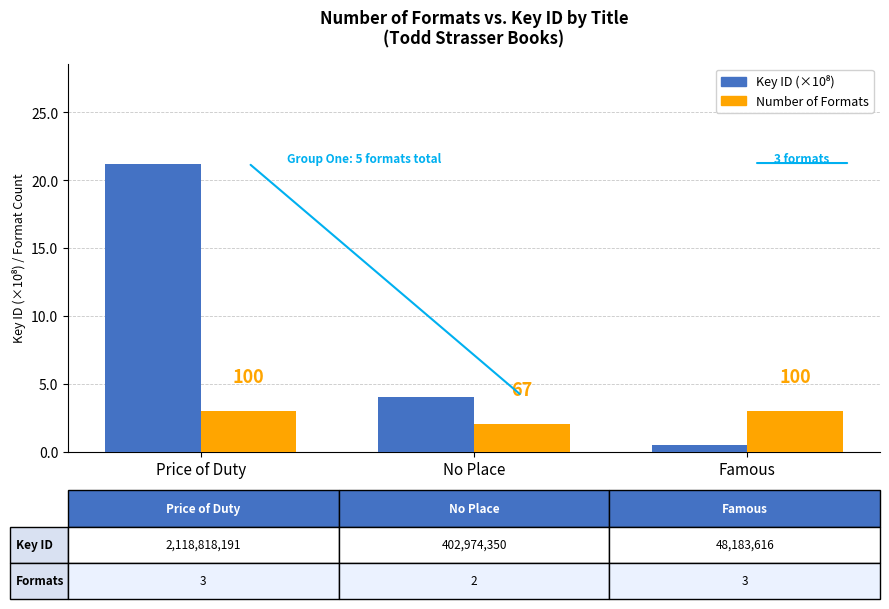

How many bars are there in total?

6